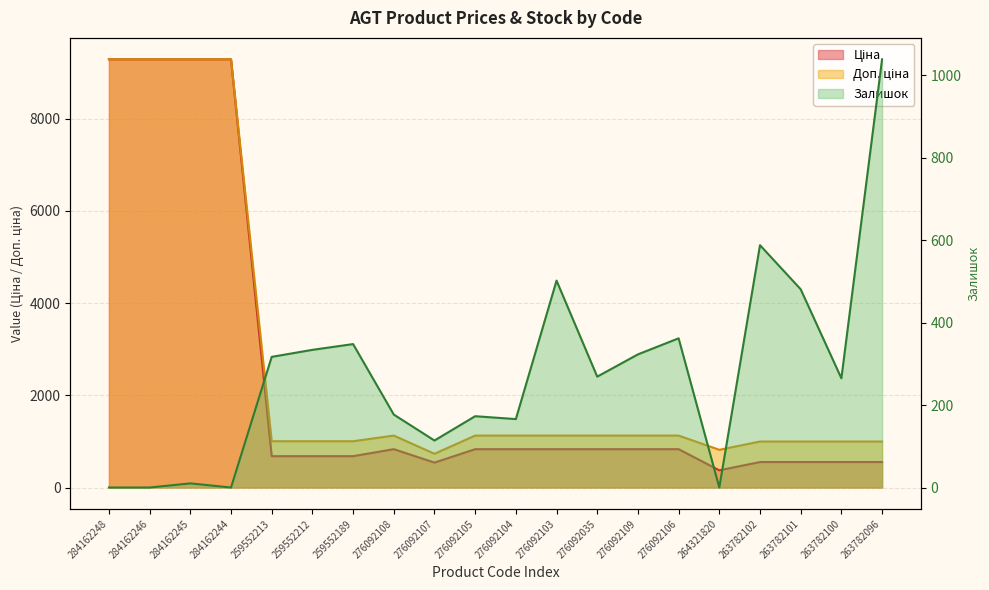

Reading left to right, extract all data points from this chart.

Ціна: 284162248=9290.5	284162246=9290.5	284162245=9290.5	284162244=9290.5	259552213=679.8	259552212=679.8	259552189=679.8	276092108=831.5	276092107=540.5	276092105=831.5	276092104=831.5	276092103=831.5	276092035=831.5	276092109=831.5	276092106=831.5	264321820=372.8	263782102=552.7	263782101=552.7	263782100=552.7	263782096=552.7
Доп. ціна: 284162248=9290.5	284162246=9290.5	284162245=9290.5	284162244=9290.5	259552213=1004.1	259552212=1004.1	259552189=1004.1	276092108=1126.7	276092107=732.0	276092105=1126.7	276092104=1126.7	276092103=1126.7	276092035=1126.7	276092109=1126.7	276092106=1126.7	264321820=818.0	263782102=997.5	263782101=997.5	263782100=997.5	263782096=997.5
Залишок: 284162248=0.0	284162246=0.0	284162245=10.0	284162244=0.0	259552213=317.0	259552212=334.0	259552189=348.0	276092108=177.0	276092107=114.0	276092105=173.0	276092104=166.0	276092103=502.0	276092035=269.0	276092109=323.0	276092106=362.0	264321820=0.0	263782102=588.0	263782101=481.0	263782100=265.0	263782096=1039.0